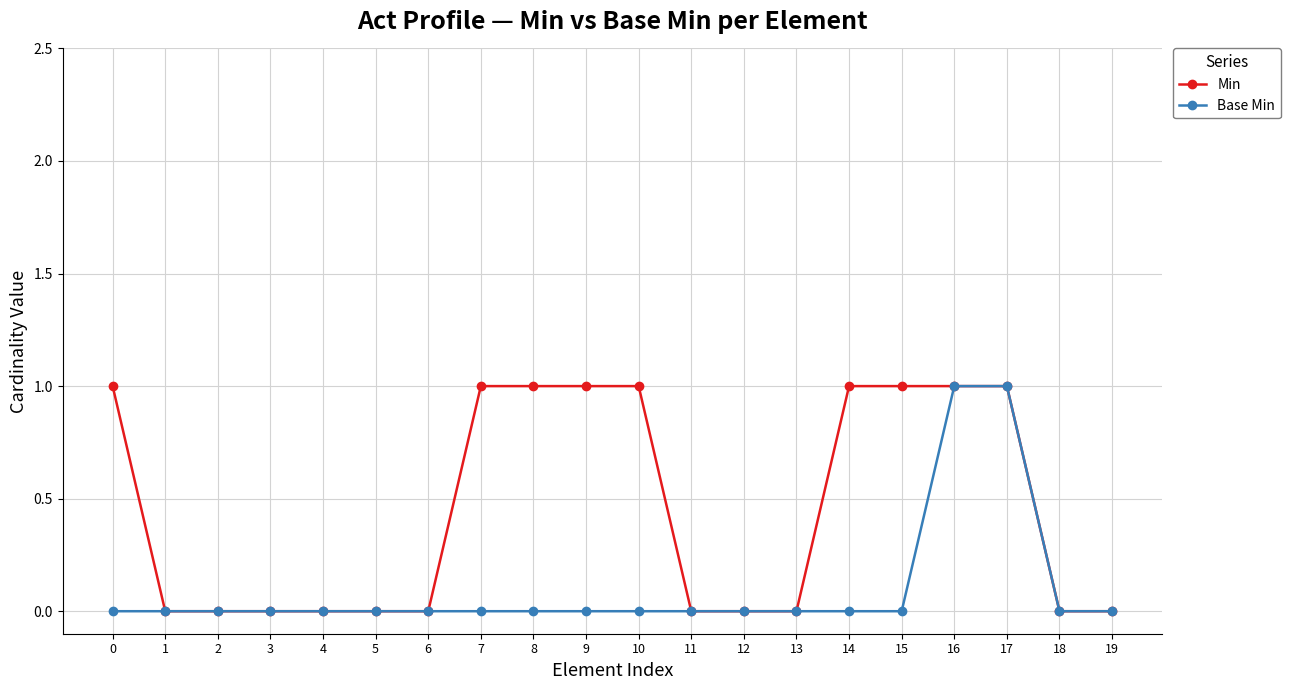

What are all the series names shown in the legend?

Min, Base Min